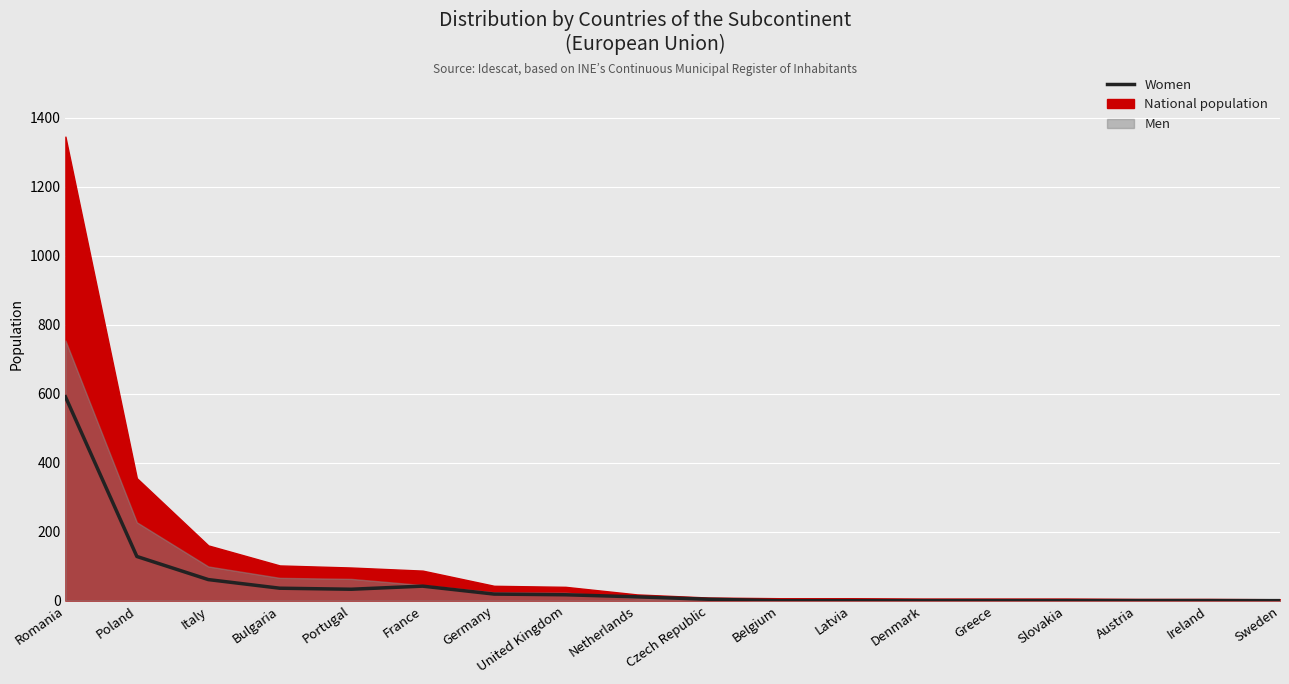

Rank the categories by value from highest to lowest.

Romania, Poland, Italy, France, Bulgaria, Portugal, Germany, United Kingdom, Netherlands, Czech Republic, Belgium, Latvia, Denmark, Greece, Slovakia, Austria, Ireland, Sweden